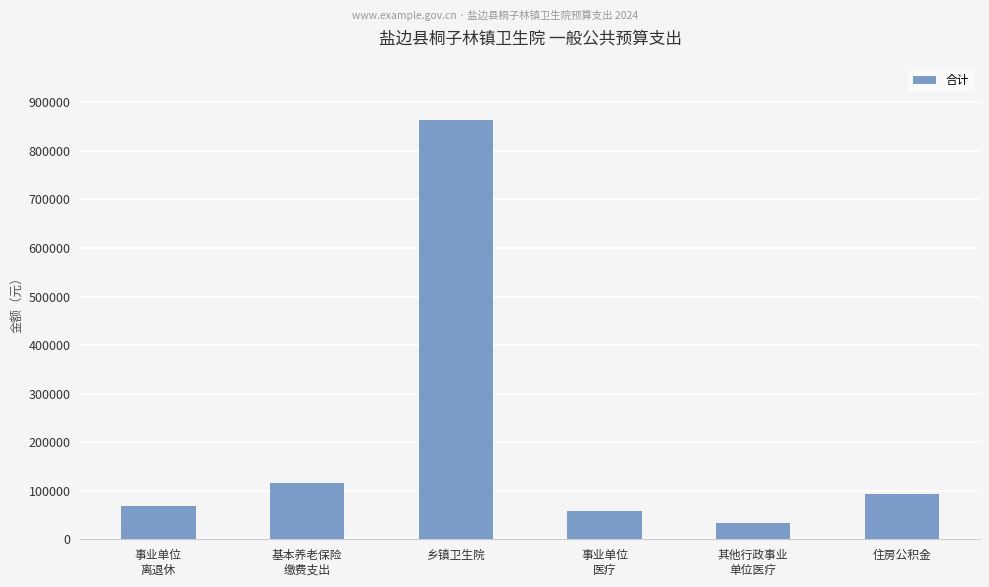

What is the label of the 2nd bar from the left?

基本养老保险
缴费支出